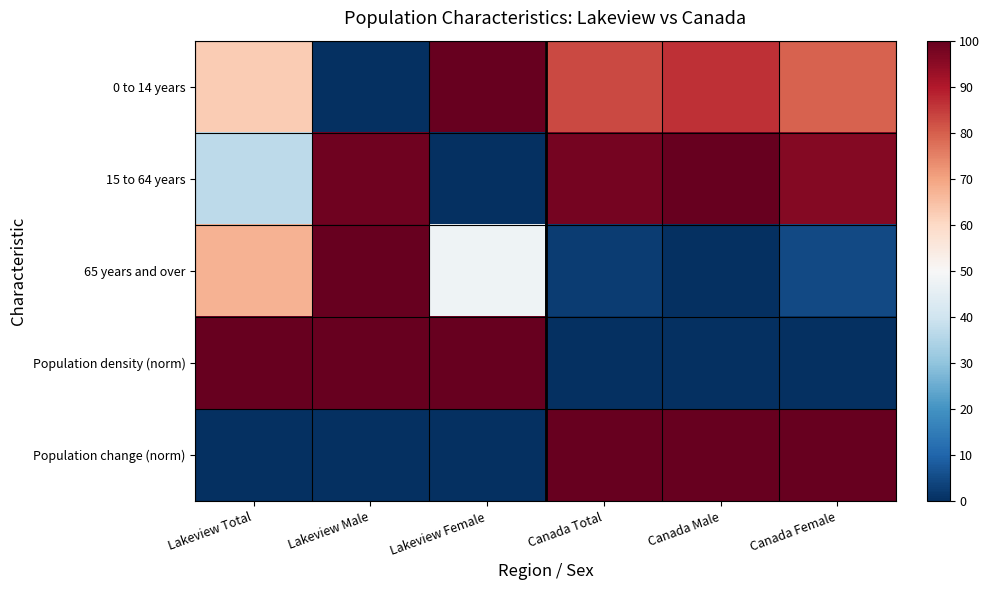

Rank the series by their maximum value, from lowest to highest.

0 to 14 years, 15 to 64 years, 65 years and over, Population density (norm), Population change (norm)